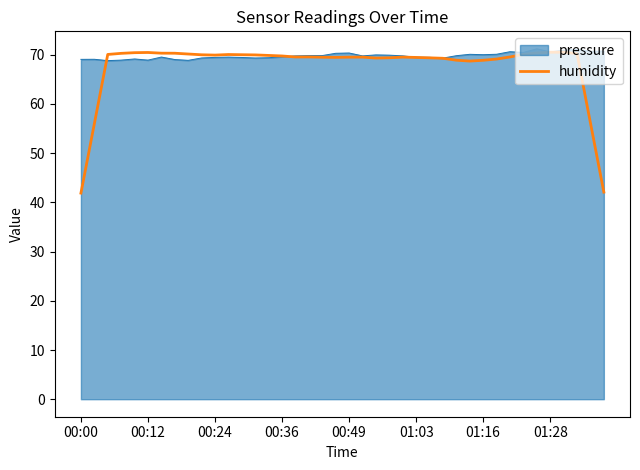

What is the greatest value displayed?

71.2